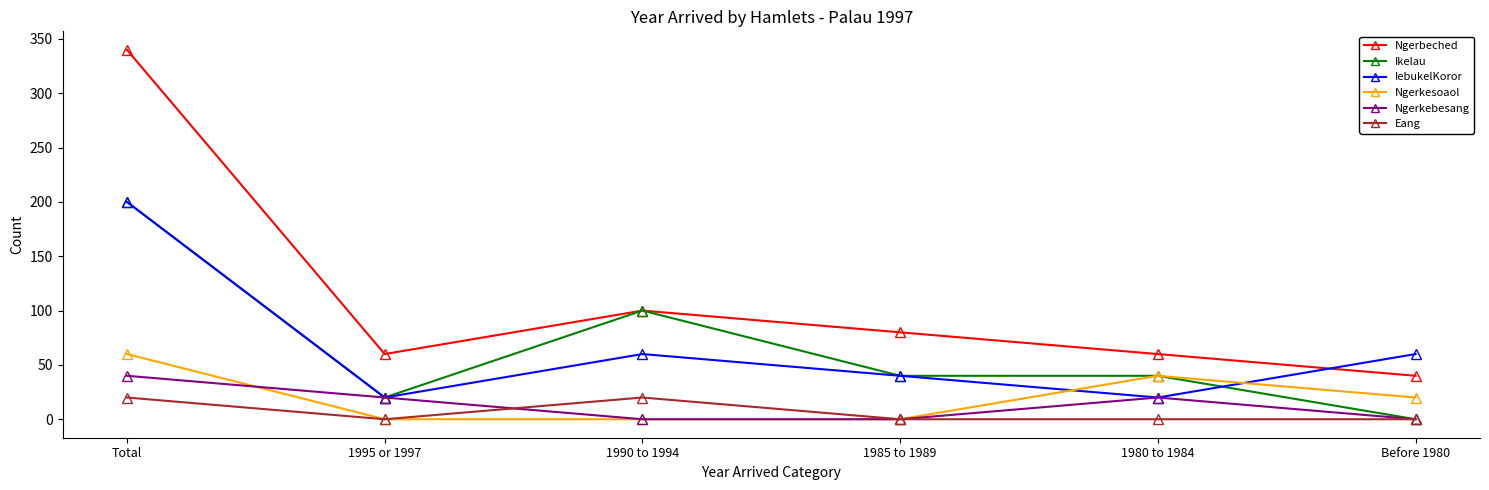

What are all the series names shown in the legend?

Ngerbeched, Ikelau, IebukelKoror, Ngerkesoaol, Ngerkebesang, Eang